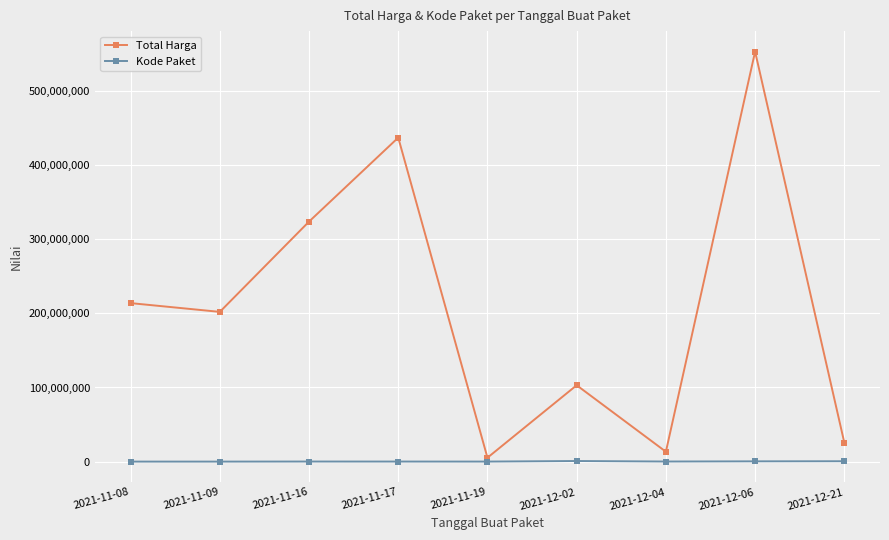

What is the sum of the Total Harga values at 2021-11-08 and 2021-12-21?

239473640